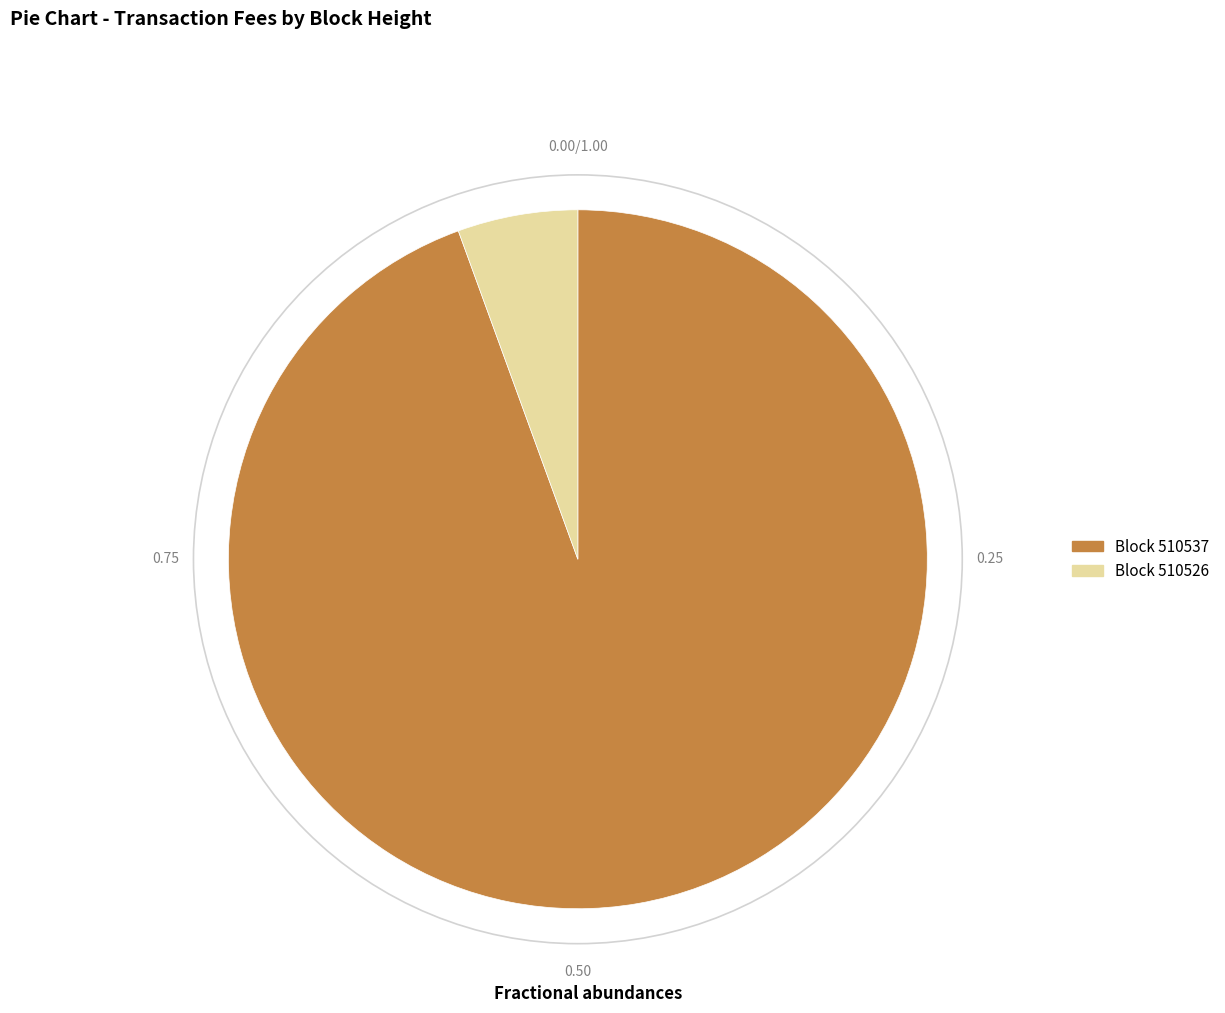

Is there any slice that represents more than half of the pie?

Yes